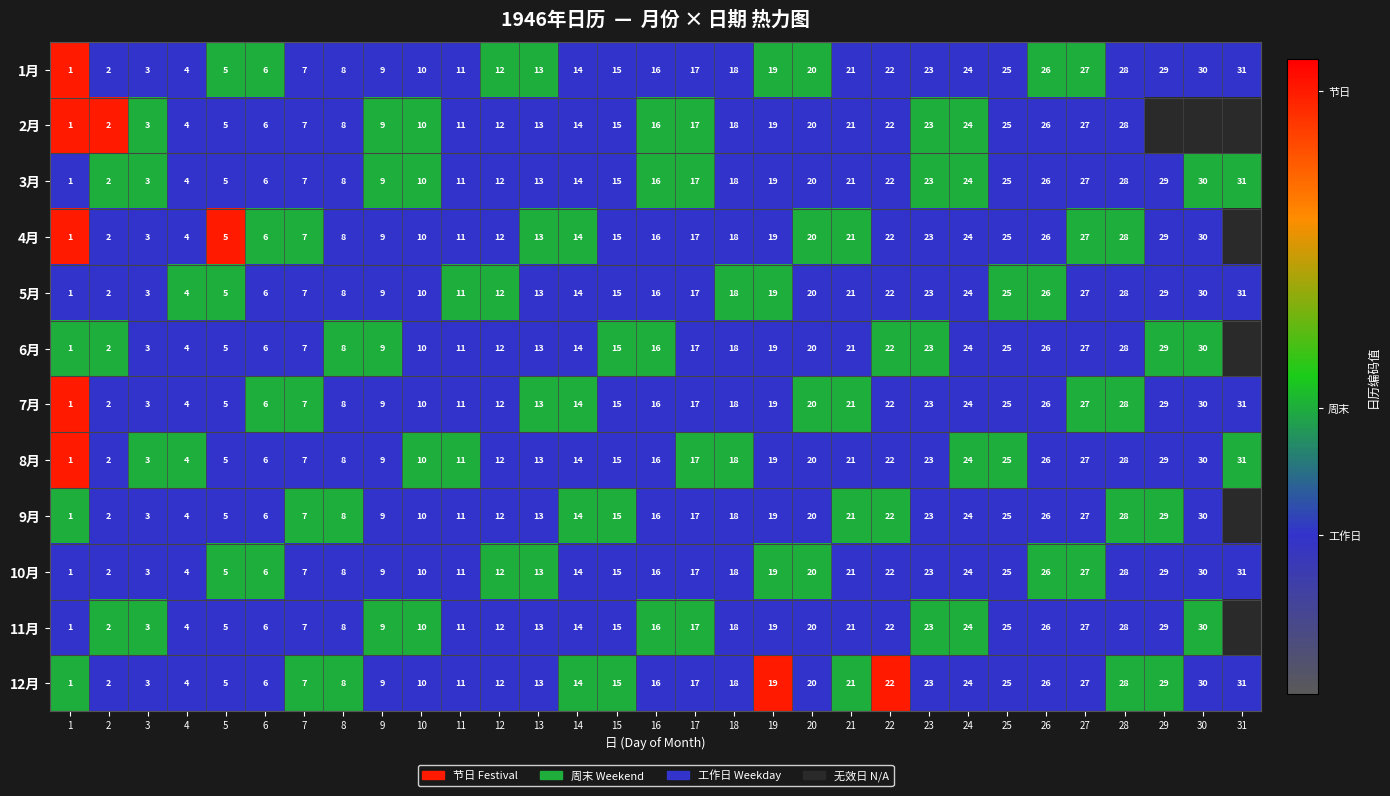

Is the value of 11月 at 18 greater than the value of 8月 at 2?

Yes